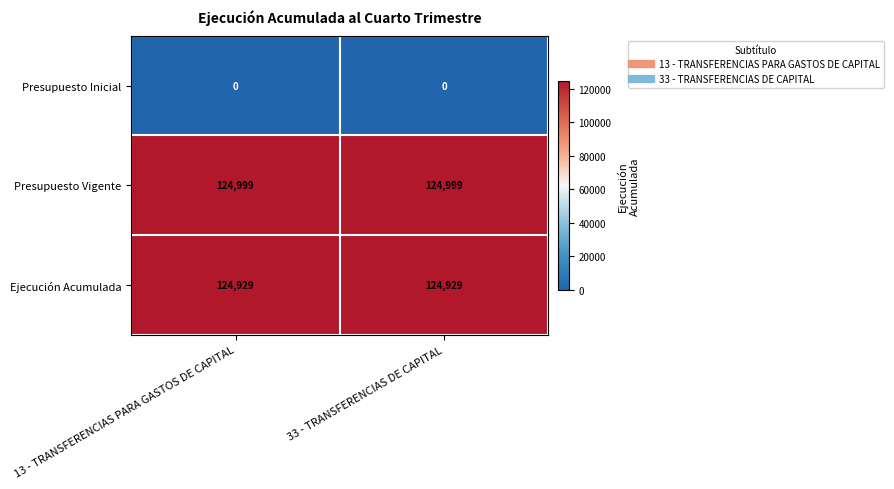

At how many categories does at least one series exceed 81437?

2